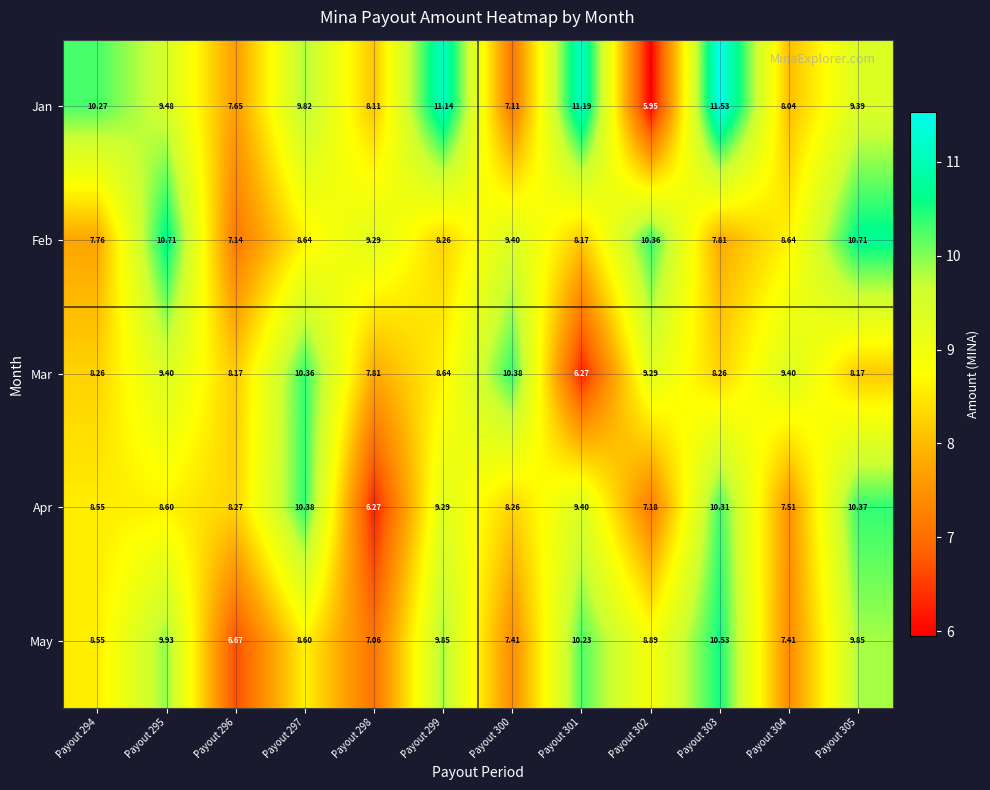

Between Payout 298 and Payout 300, which series saw the biggest shift?

Mar